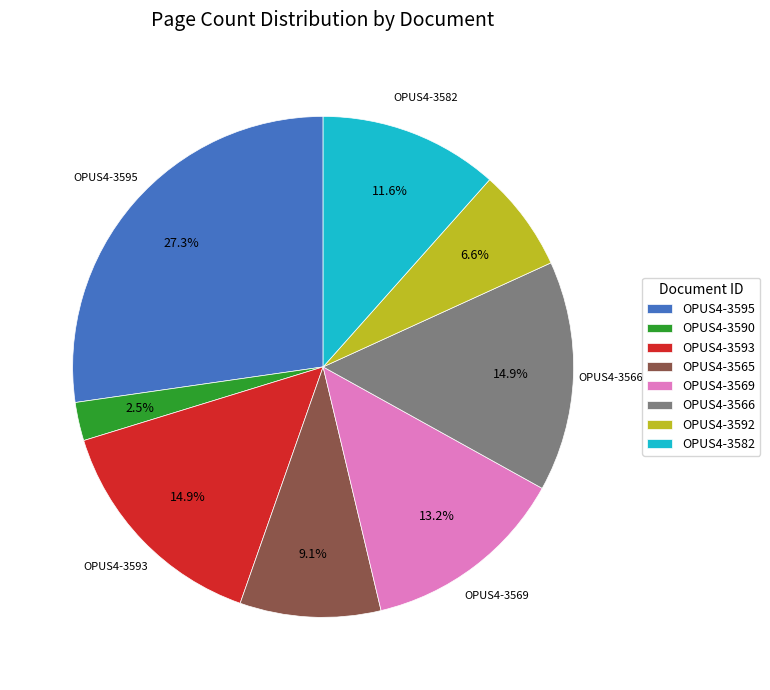

Combined, do OPUS4-3565 and OPUS4-3592 account for over 50%?

No